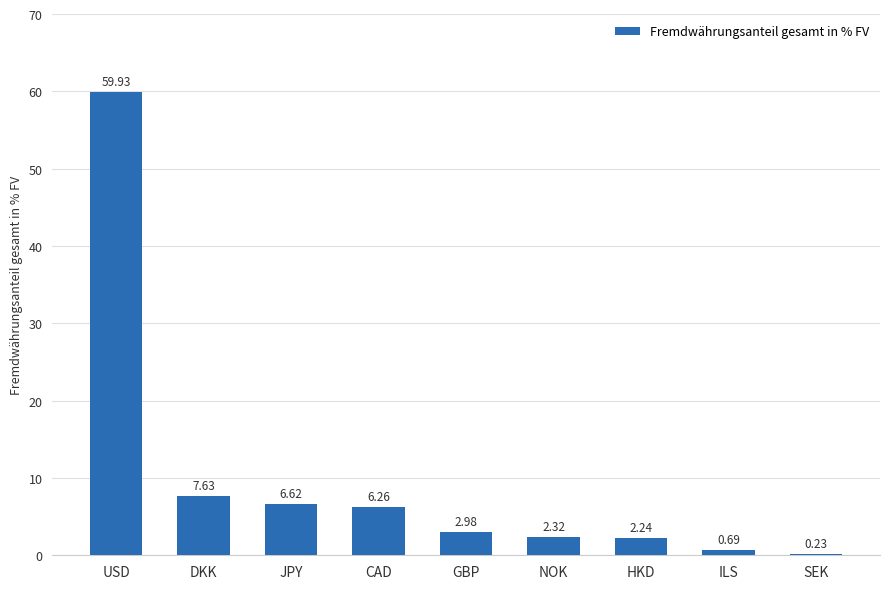

What is the label of the 3rd bar from the right?

HKD